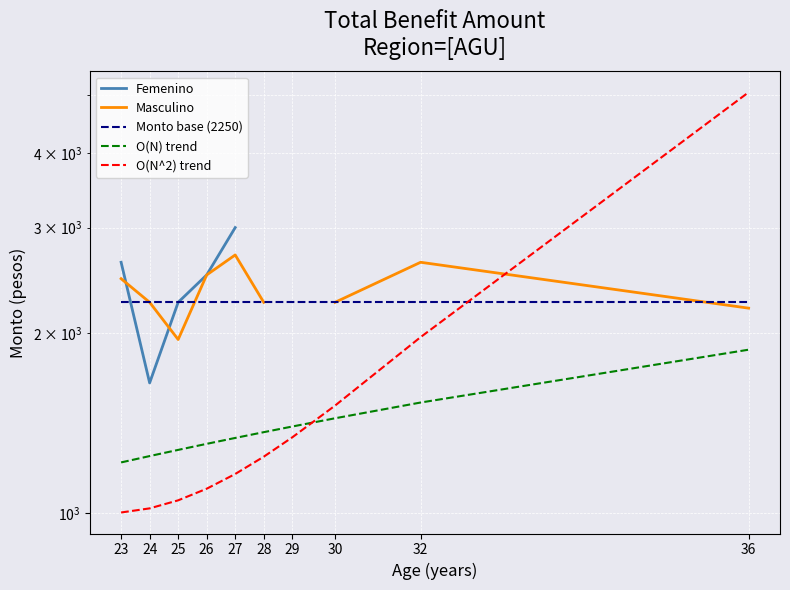

The Femenino series shows 2250.0 at 36. True or false?

True